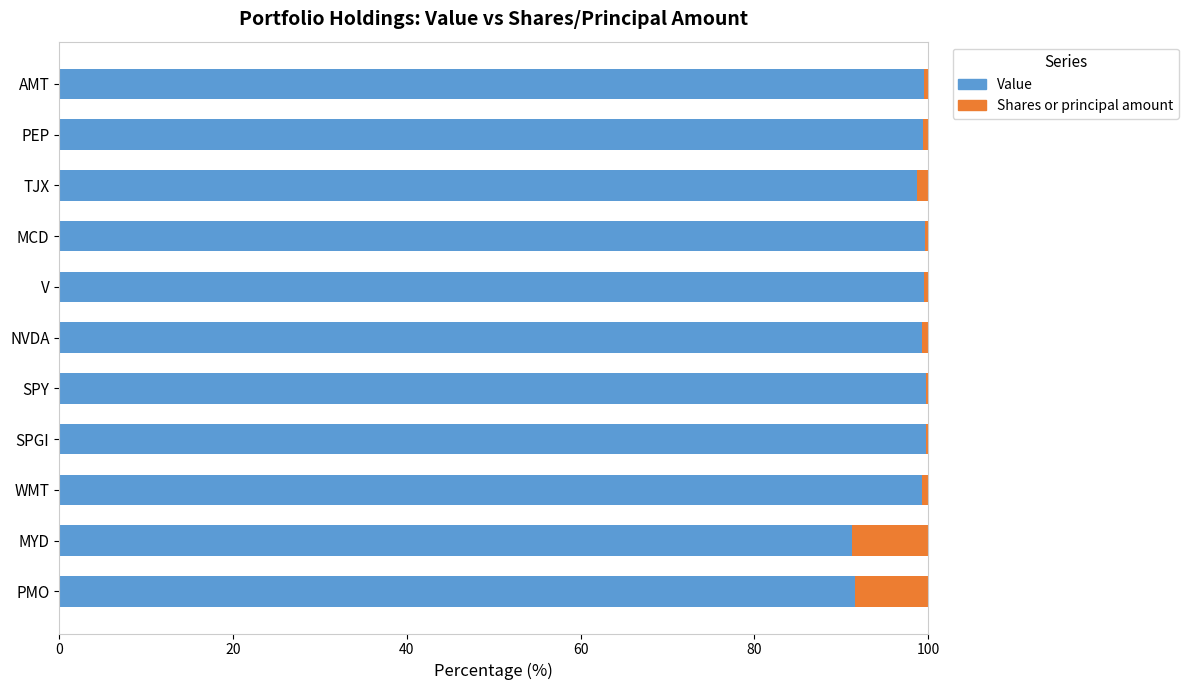

The value of Value at PMO is 91.6. True or false?

True